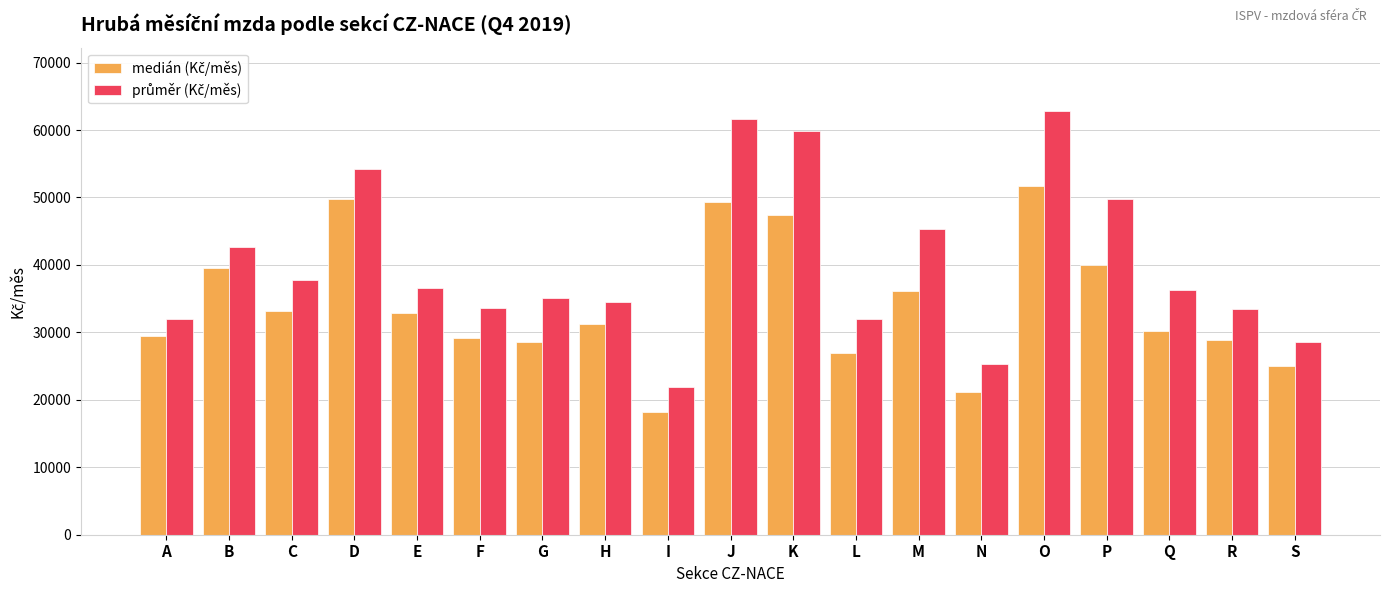

Count the number of categories in the chart.

19